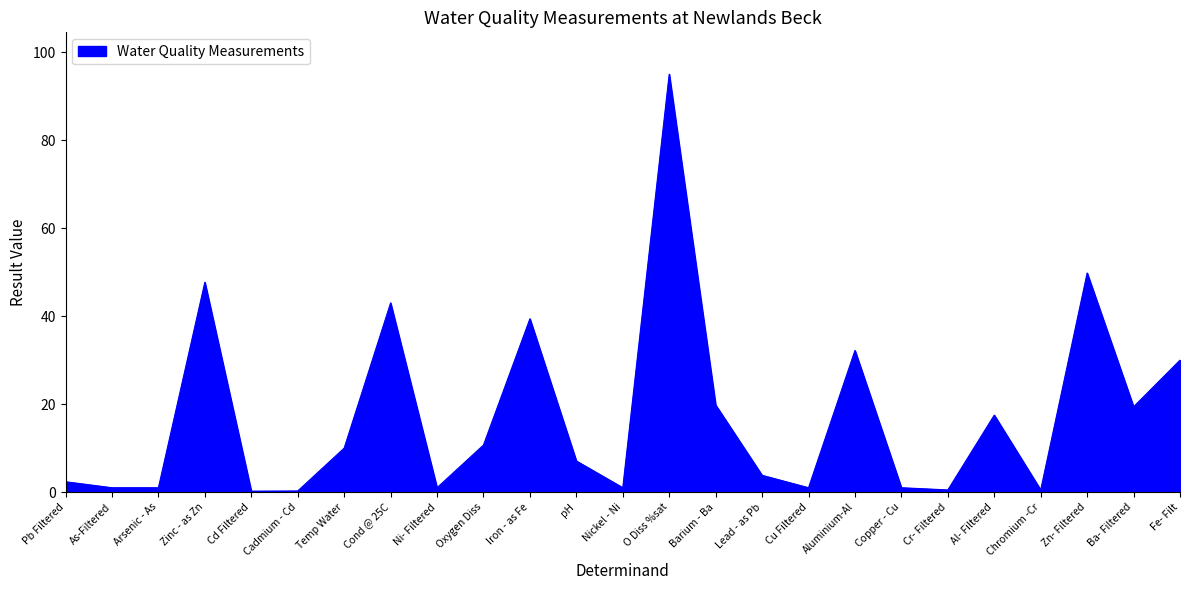

What is the ratio of the value at Arsenic - As to the value at Oxygen Diss?

0.1